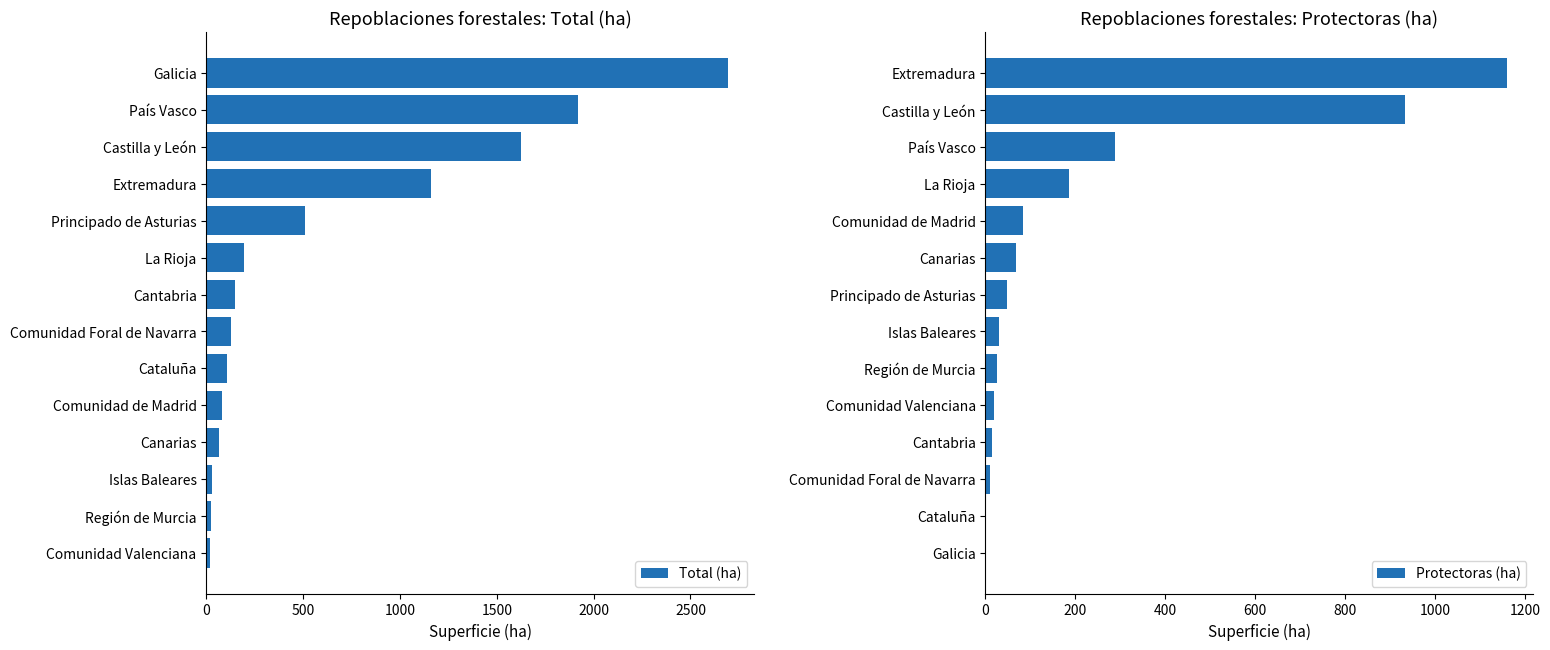

What are all the series names shown in the legend?

Total (ha), Protectoras (ha)